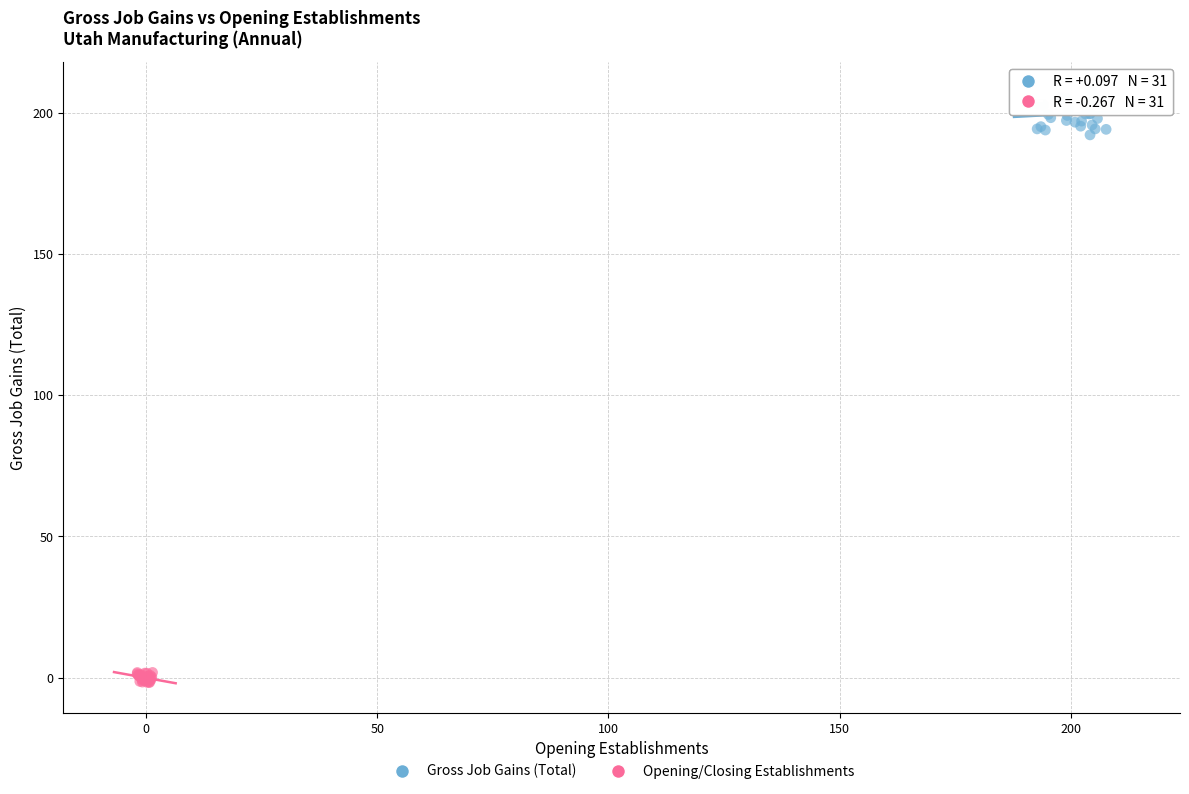

Which series reaches the minimum Y coordinate?

Opening/Closing Establishments